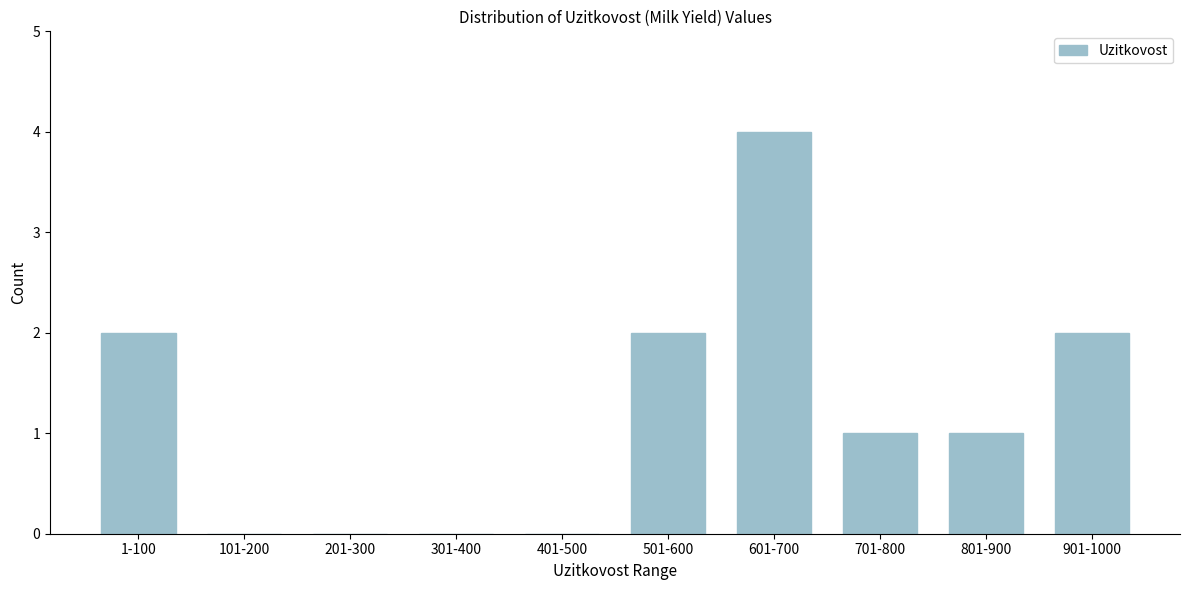

Reading right to left, list all the values displayed in this chart.

901-1000=2	801-900=1	701-800=1	601-700=4	501-600=2	401-500=0	301-400=0	201-300=0	101-200=0	1-100=2